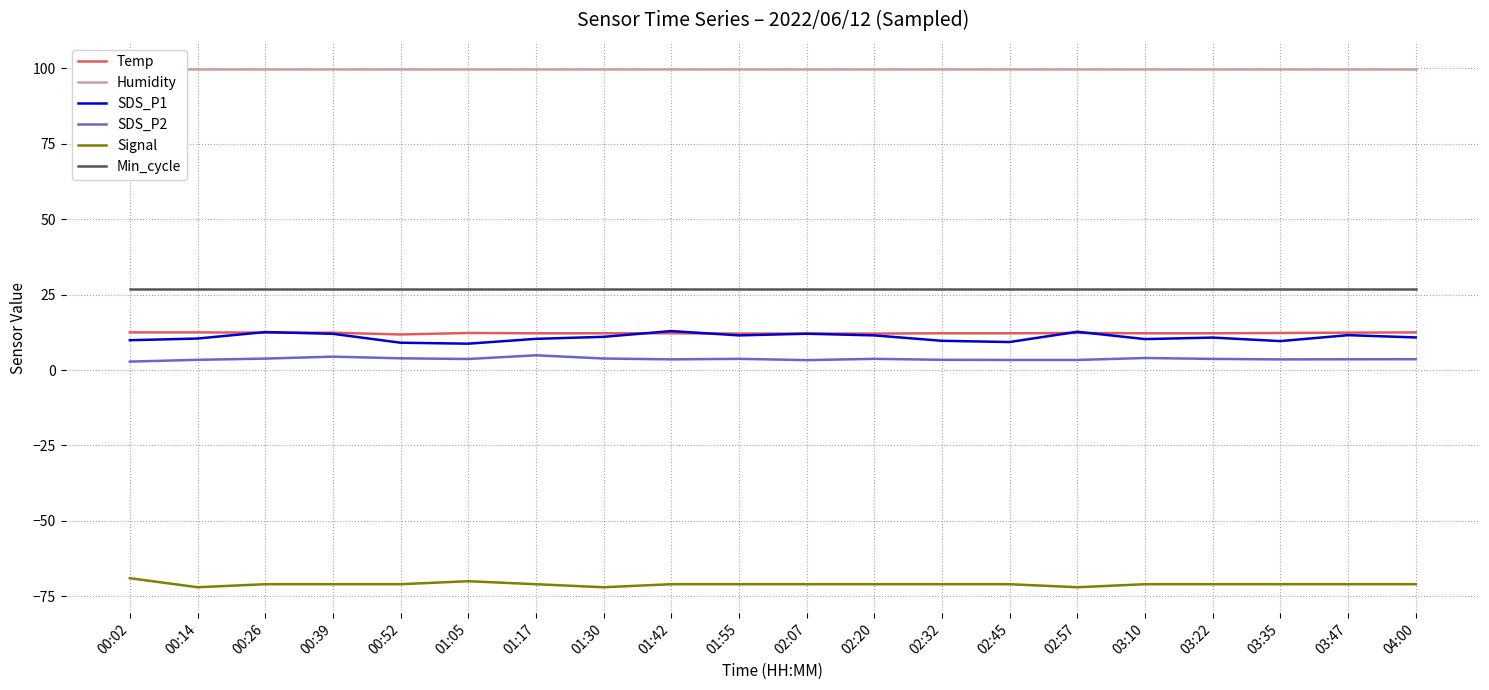

True or false: Humidity and Signal cross at least once.

False